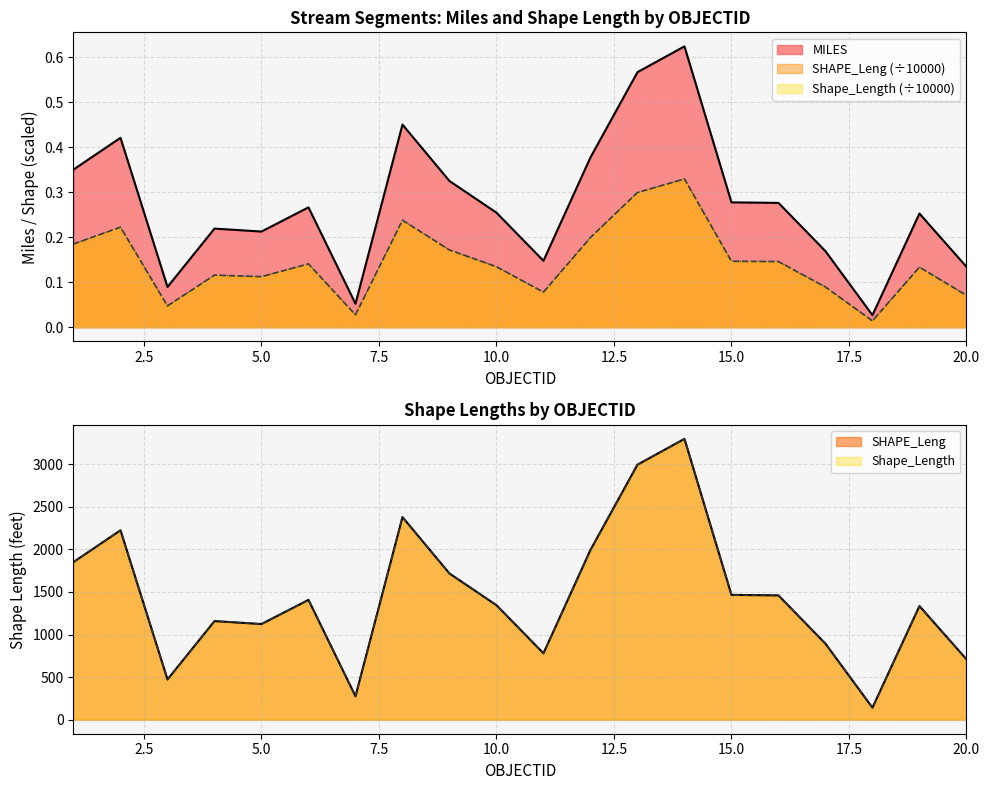

What is the greatest value displayed?

0.6